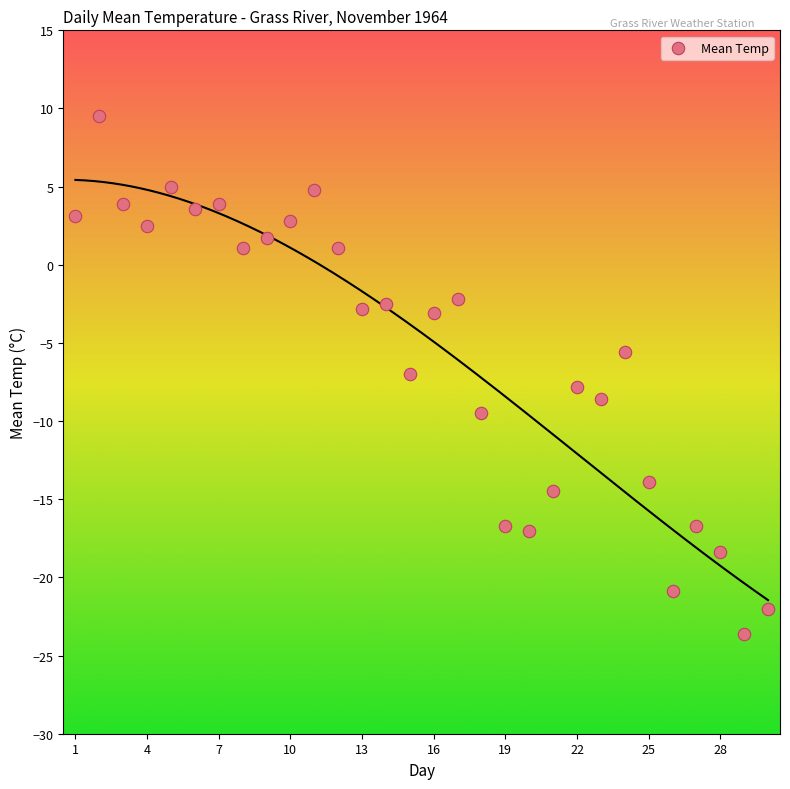

What is the range of Y values (max minus min)?

33.1